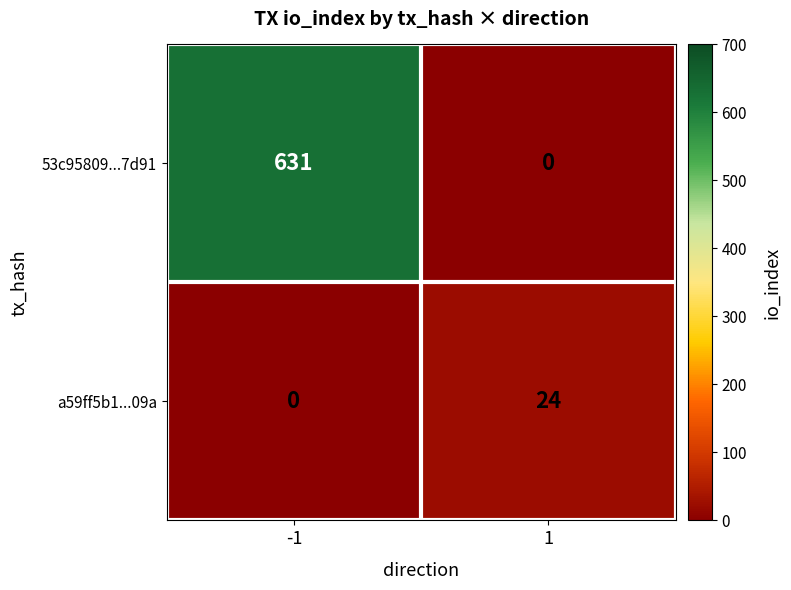

Rank the series by their average value, from highest to lowest.

53c95809...7d91, a59ff5b1...09a